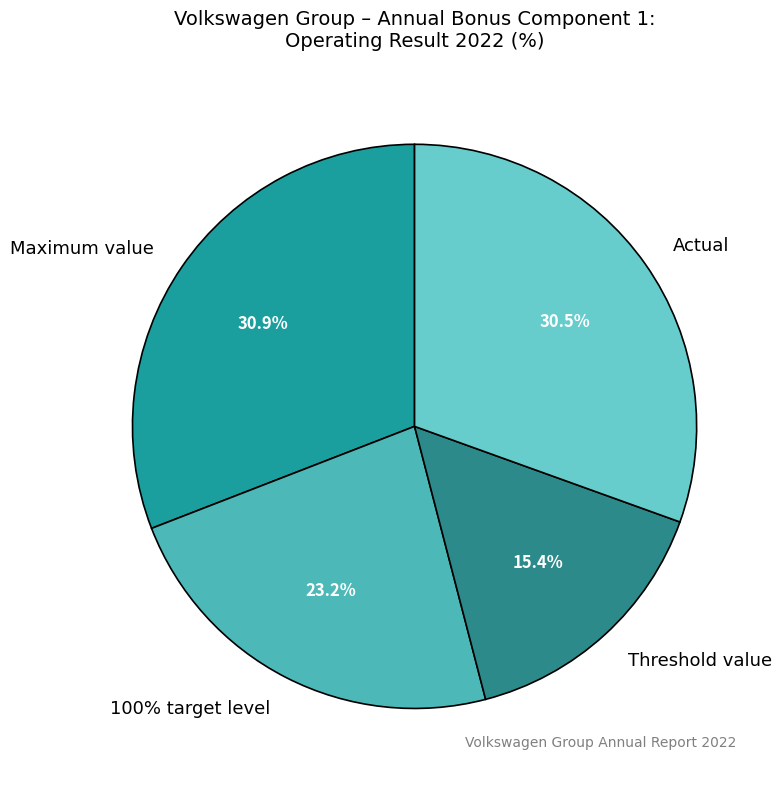

Does Actual account for over 50% of the chart?

No